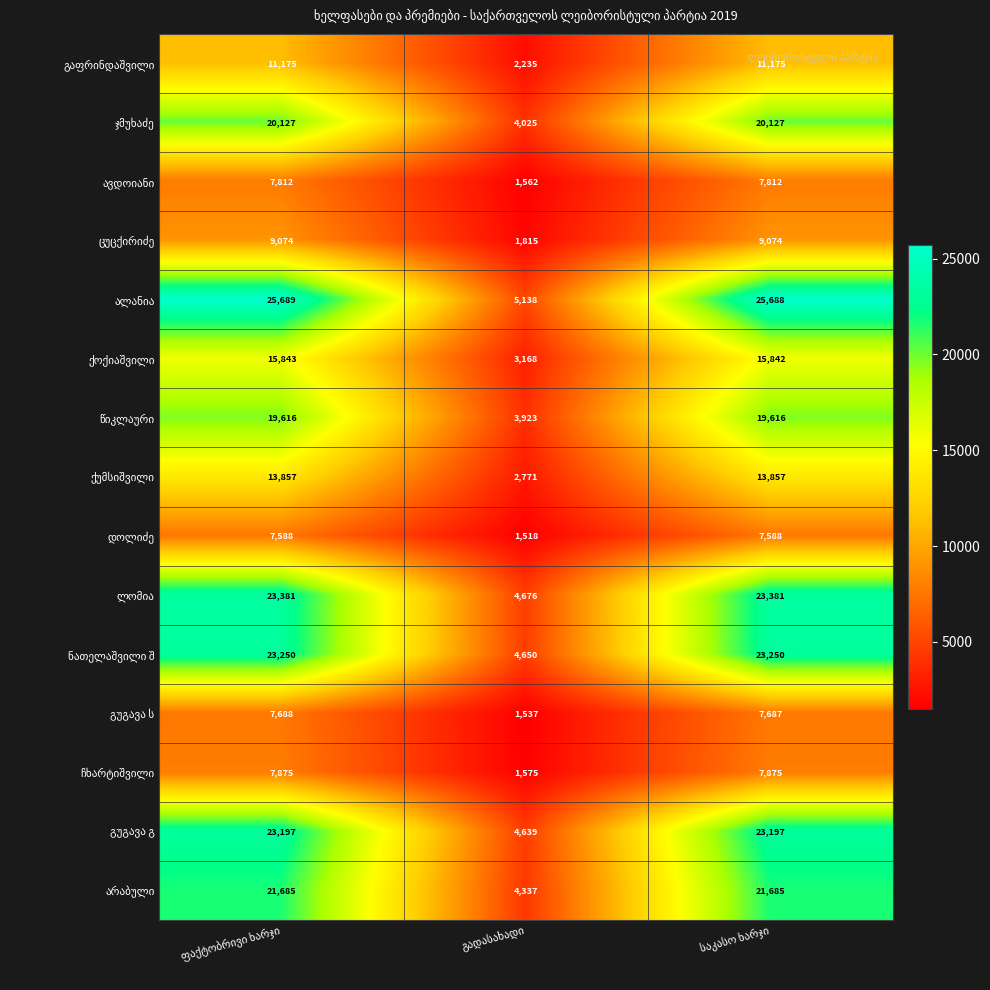

What is the greatest value displayed?

25689